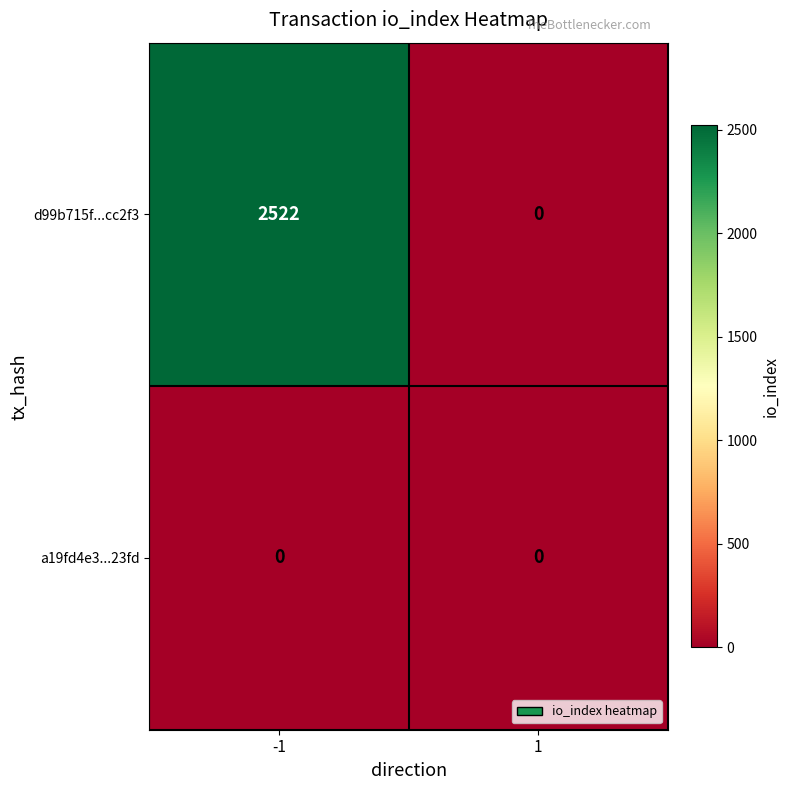

At which category is the sum across all series the highest?

-1